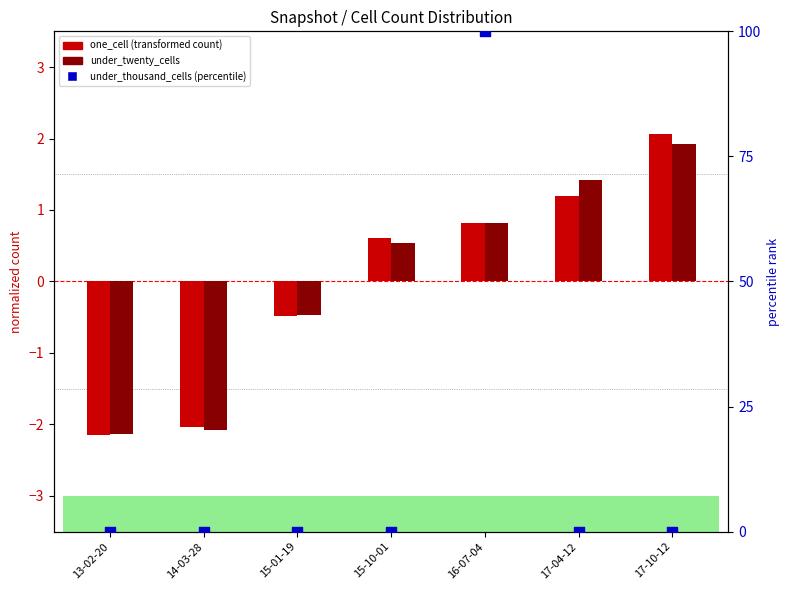

Which series reaches the minimum Y coordinate?

one_cell